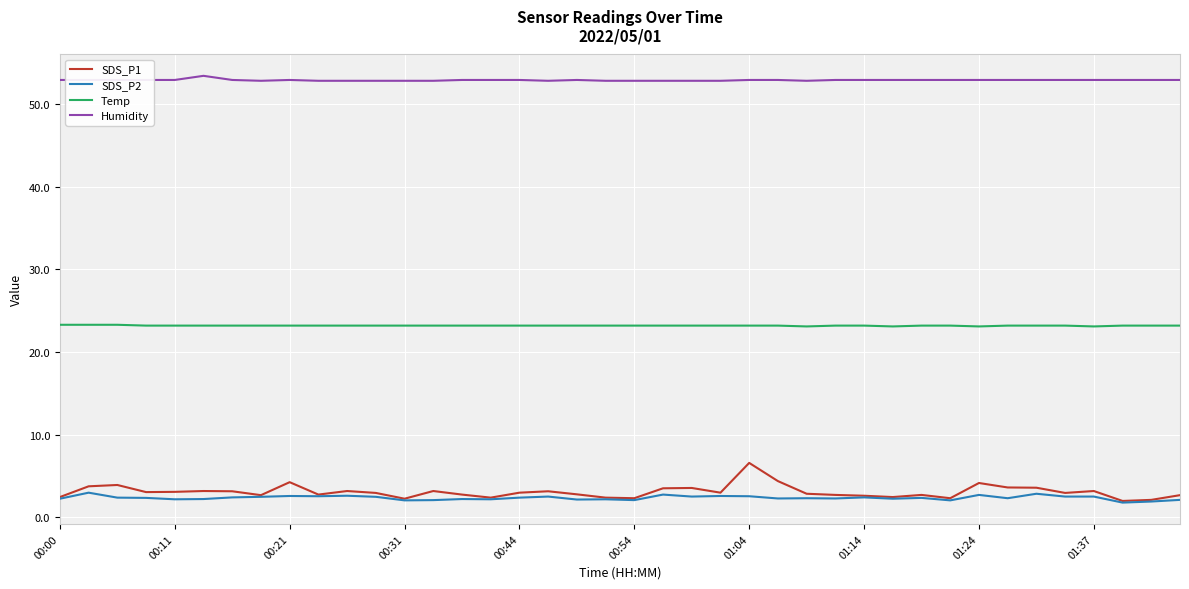

Which series has the widest spread of values?

SDS_P1